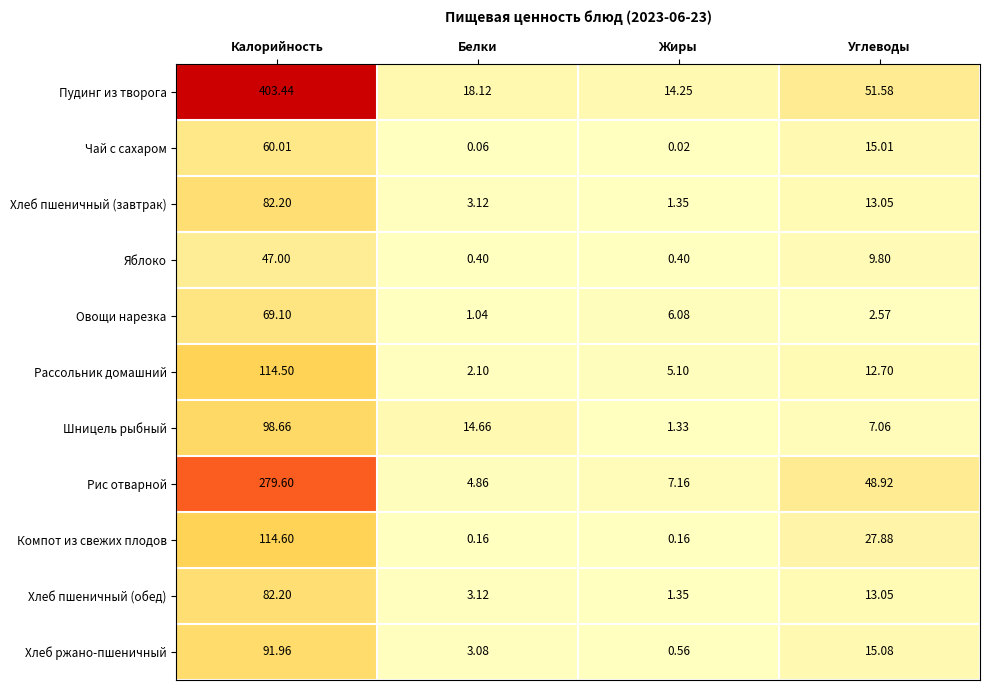

List the labels in order of Чай с сахаром value, smallest first.

Жиры, Белки, Углеводы, Калорийность